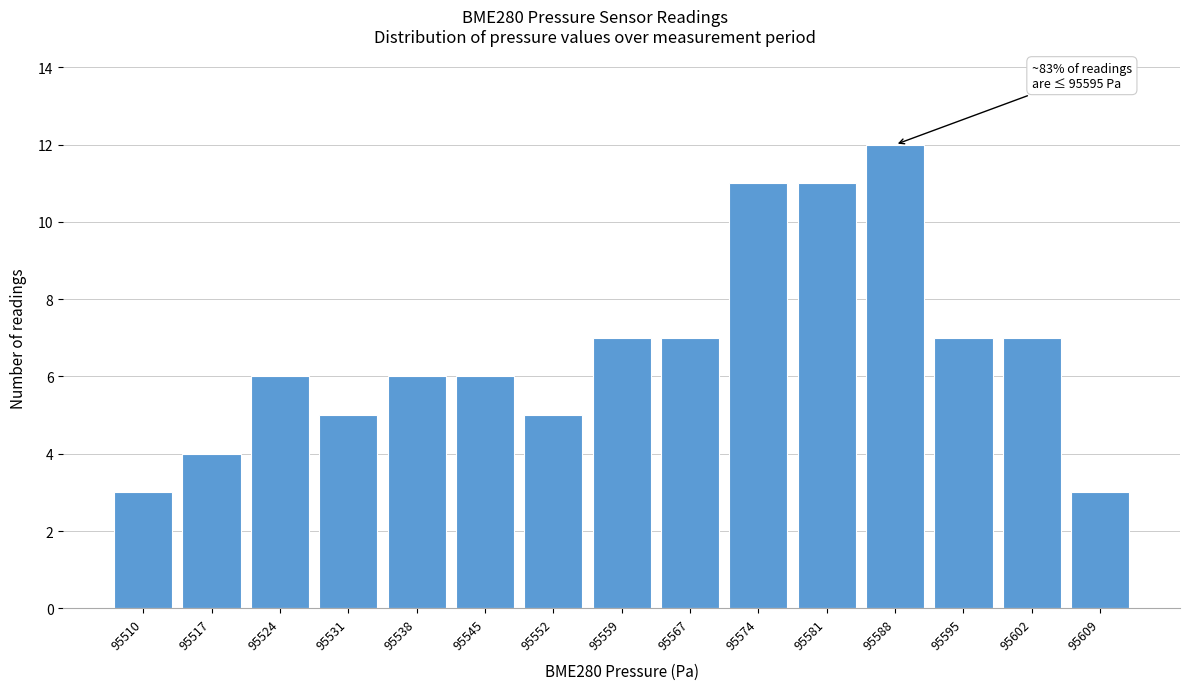

Reading left to right, transcribe all the data shown in this chart.

95510=3	95517=4	95524=6	95531=5	95538=6	95545=6	95552=5	95559=7	95567=7	95574=11	95581=11	95588=12	95595=7	95602=7	95609=3